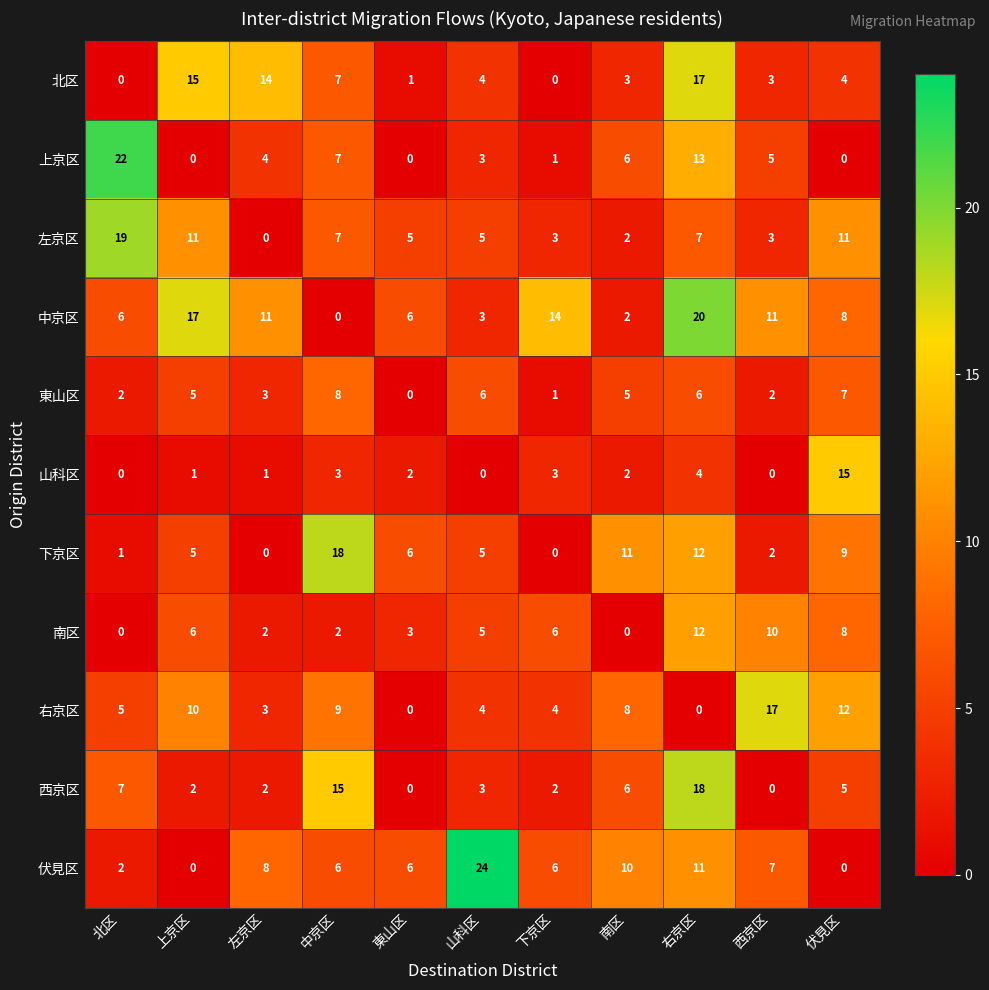

At which category is the sum across all series the highest?

右京区